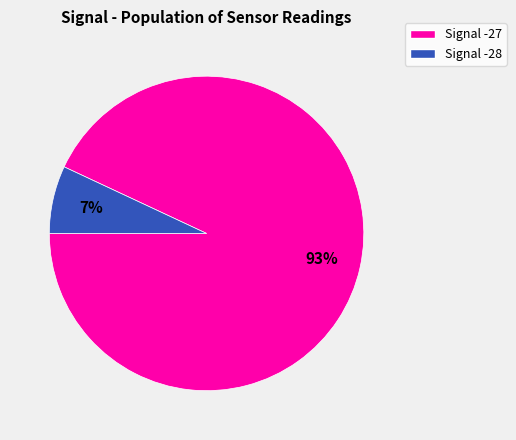

Does any single category account for the majority?

Yes